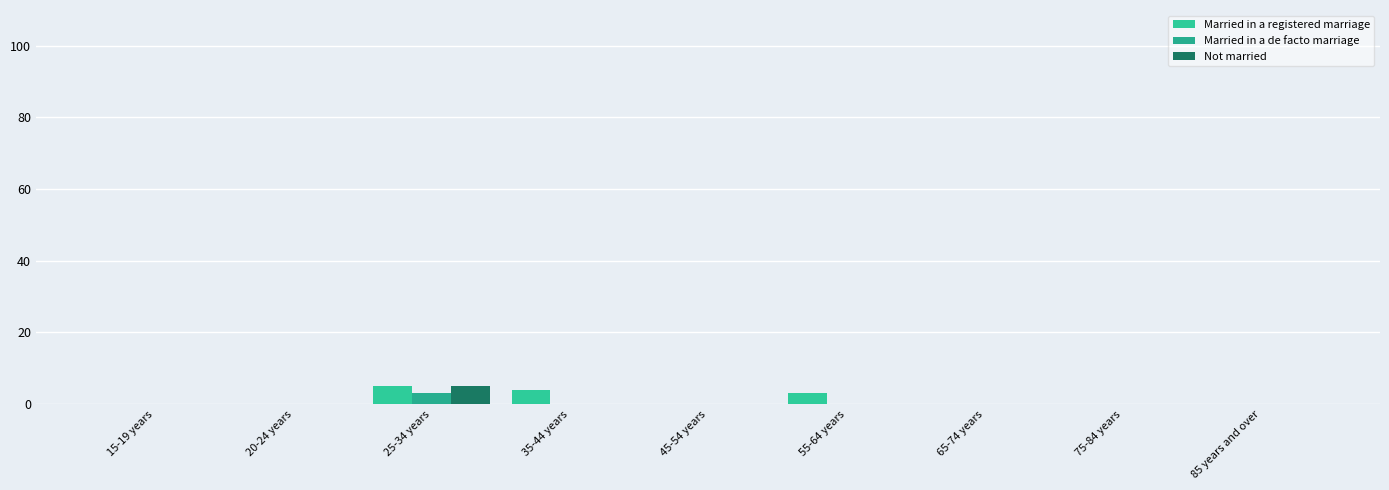

How many series are shown in this chart?

3